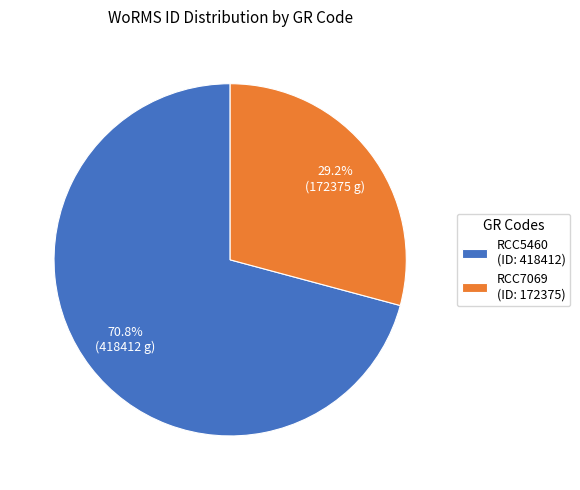

Do RCC7069 and RCC5460 together represent more than half of the pie?

Yes